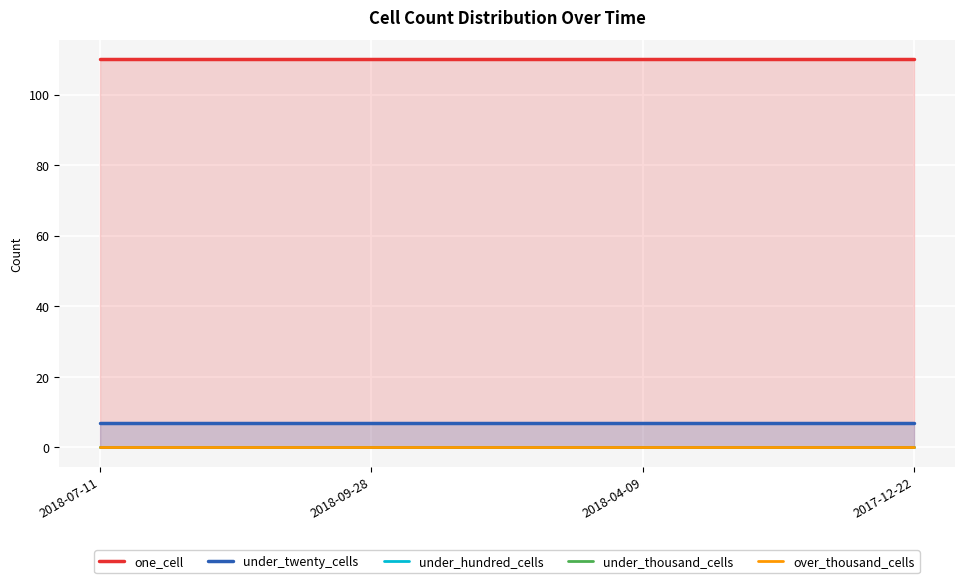

Which category has the highest value across all series?

2018-07-11